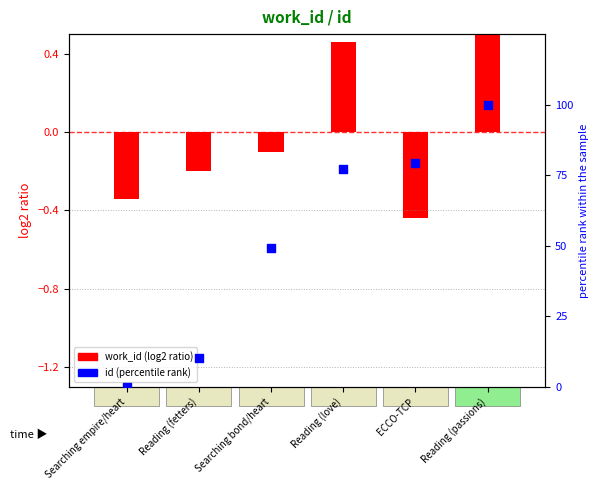

What is the change in value from Reading (love) to ECCO-TCP?

+2.3